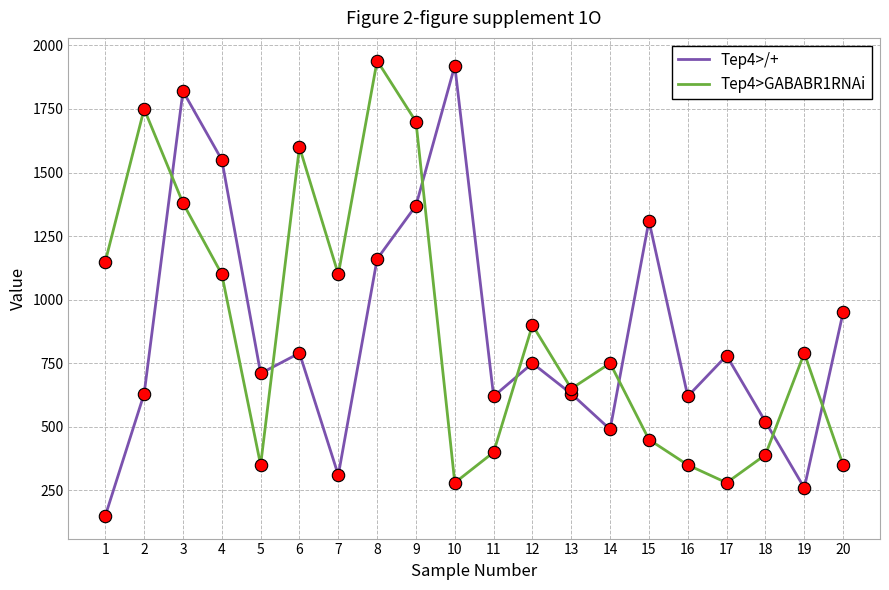

What is the difference between the highest and lowest values at 17?

500